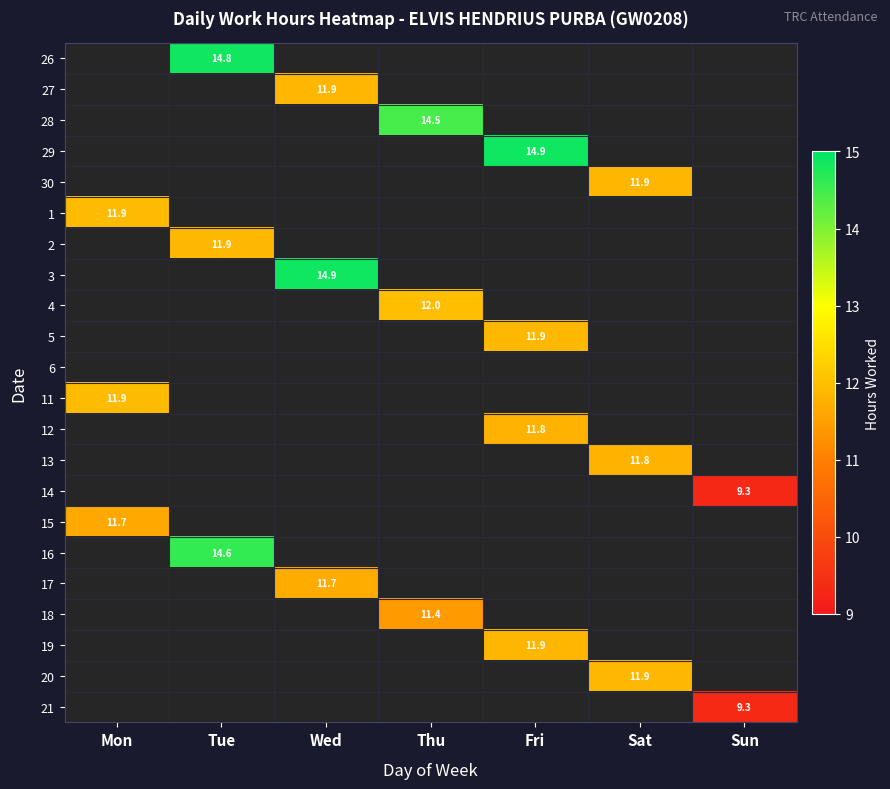

What is the maximum value shown in the chart?

14.9